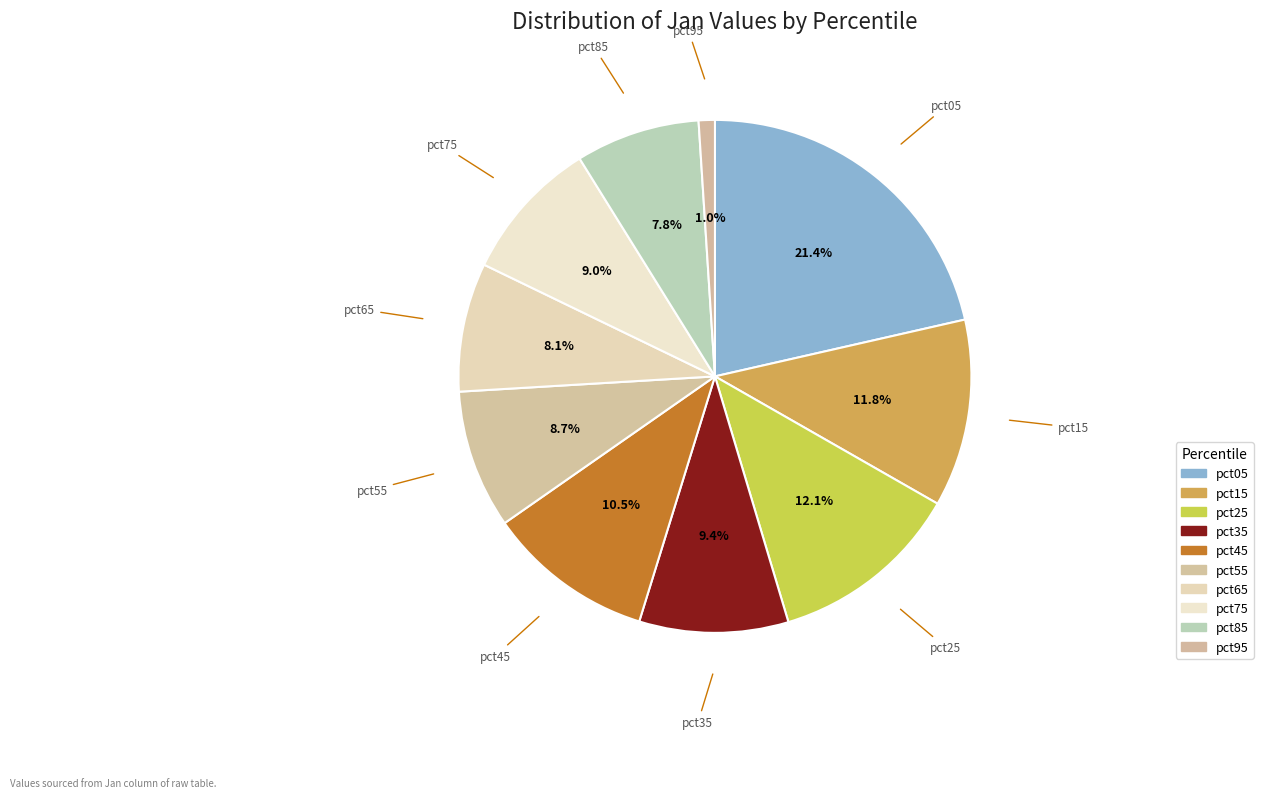

How many segments does this pie chart have?

10